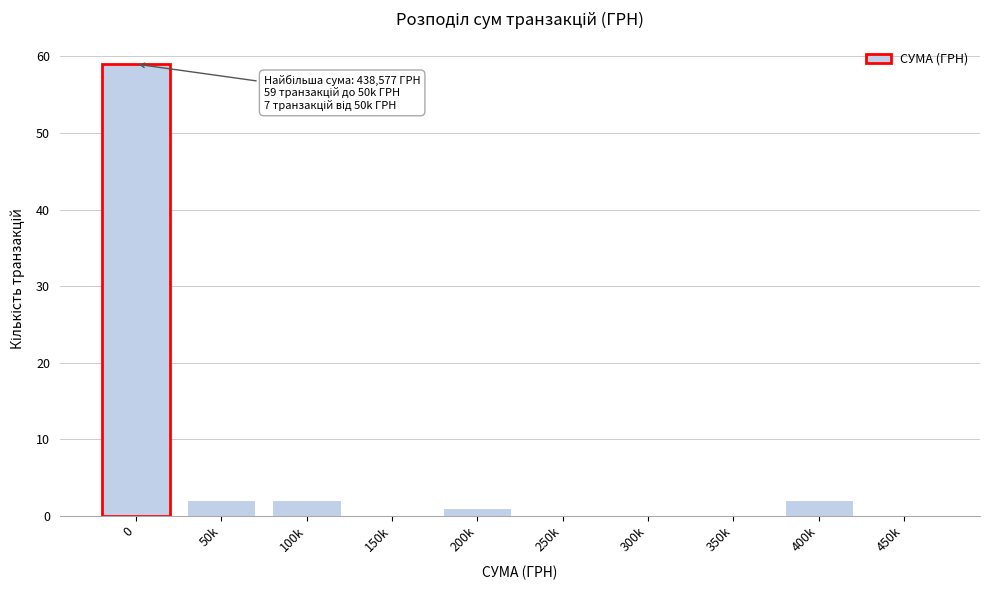

Reading left to right, list all the values displayed in this chart.

0=59	50k=2	100k=2	150k=0	200k=1	250k=0	300k=0	350k=0	400k=2	450k=0